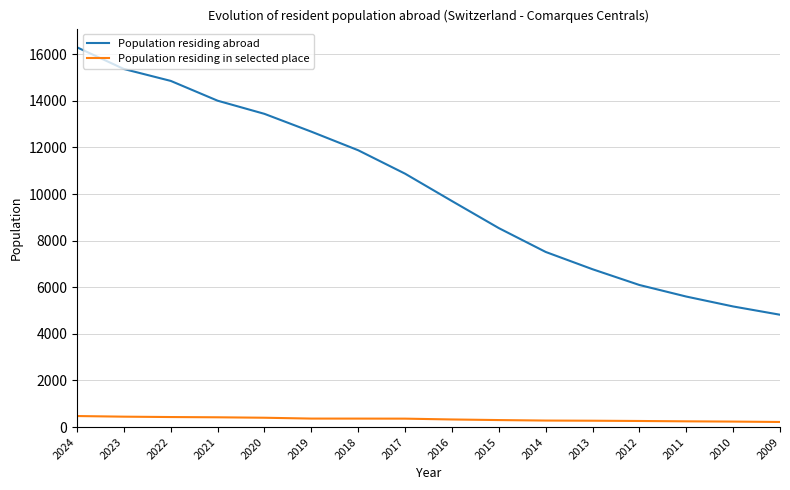

What is the difference between the maximum and minimum values in the Population residing abroad series?

11474